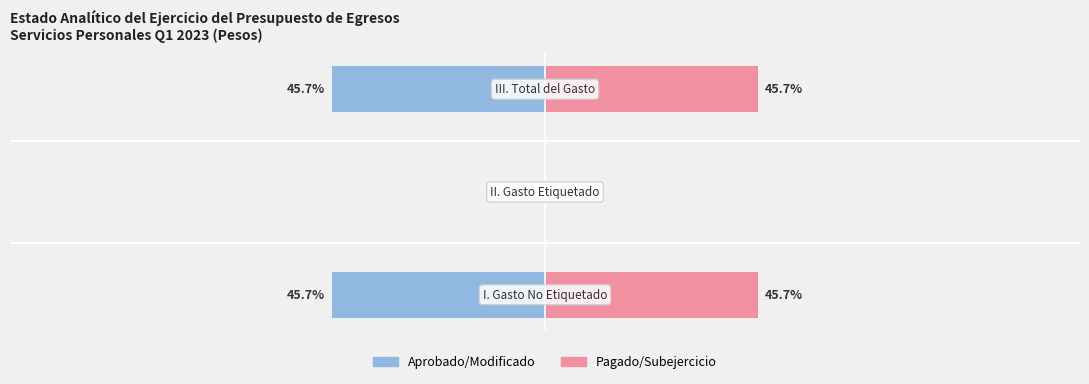

The value of Pagado/Subejercicio at 1 is 0.0. True or false?

True